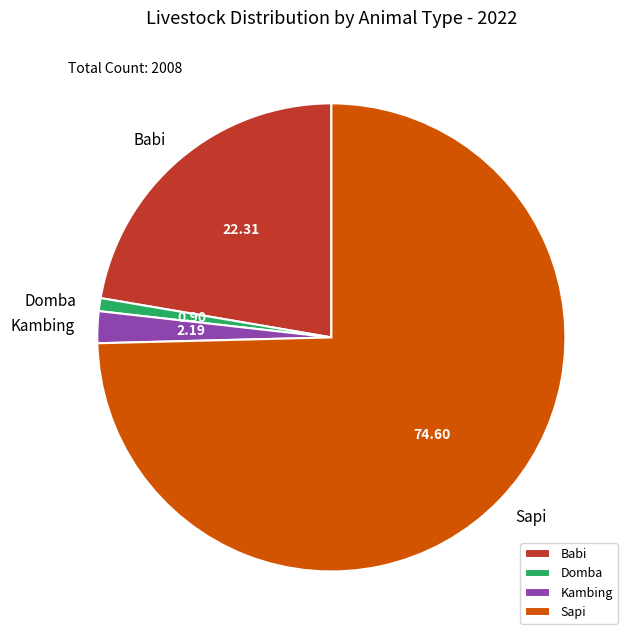

Count the number of slices in the pie.

4